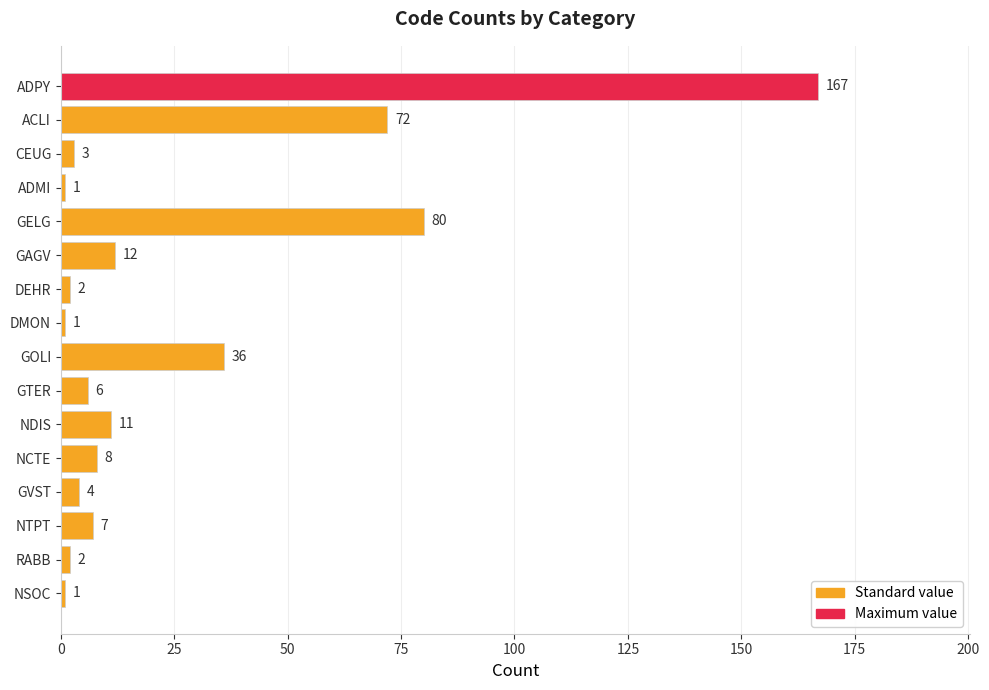

Between NTPT and GTER, which is larger?

NTPT